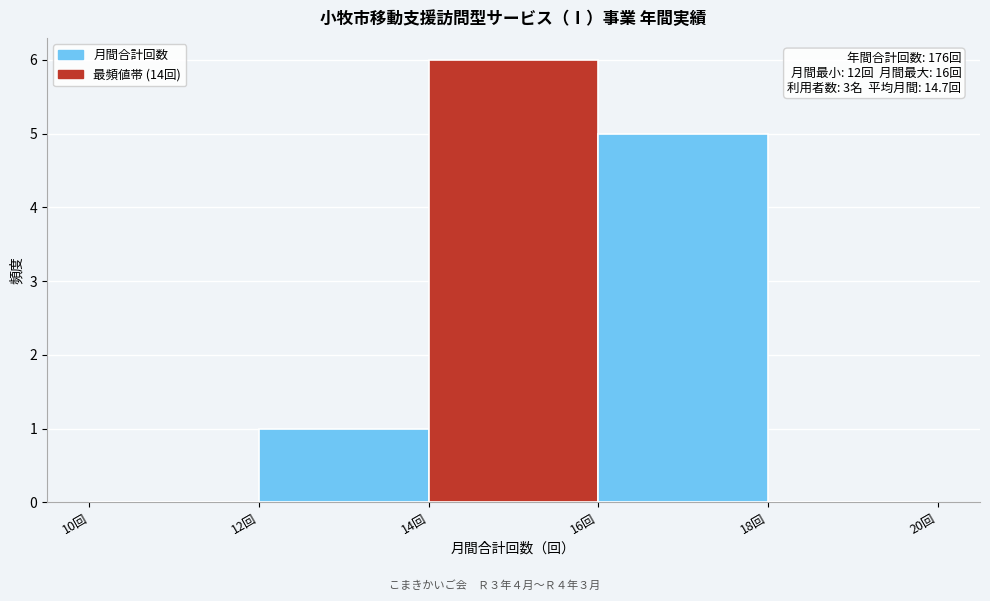

Over which range of the x-axis is the bar tallest?

14 to 16